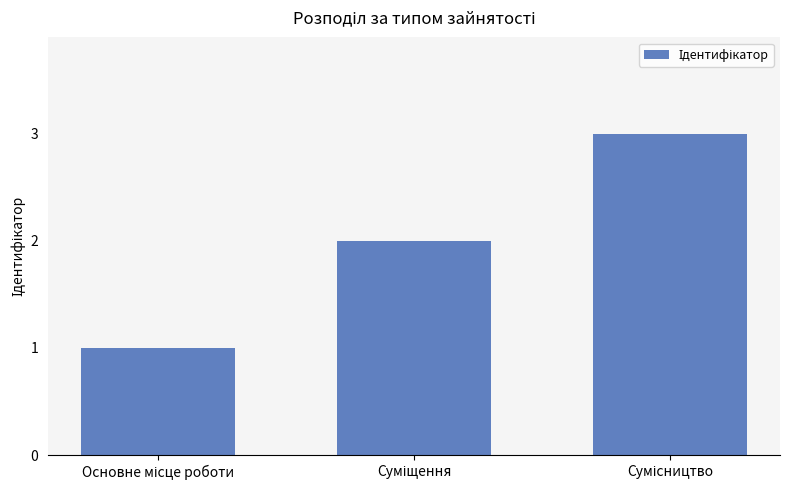

What is the maximum value shown in the chart?

3